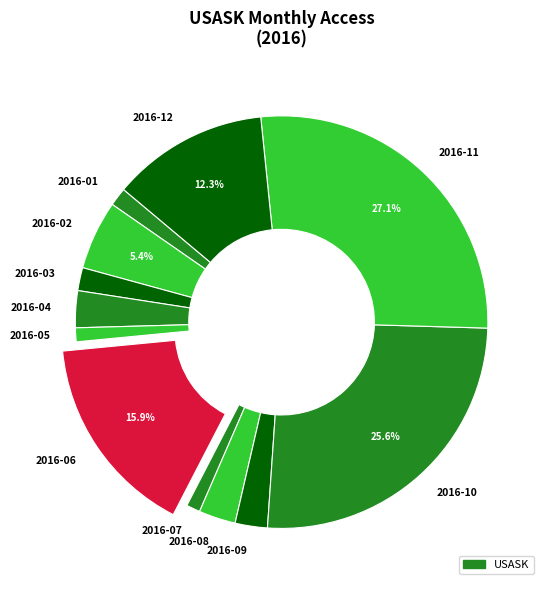

Between 2016-05 and 2016-06, which is larger?

2016-06